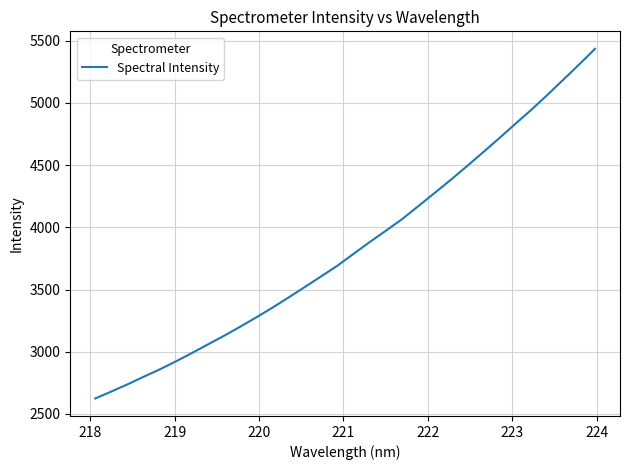

What is the maximum value shown in the chart?

5435.4